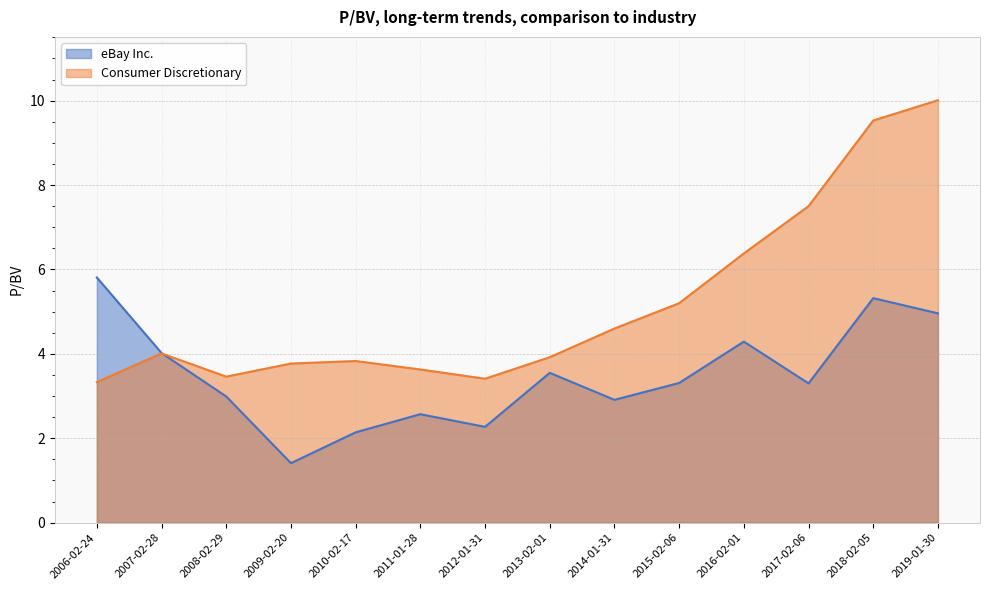

The eBay Inc. series shows 2.0 at 2006-02-24. True or false?

False